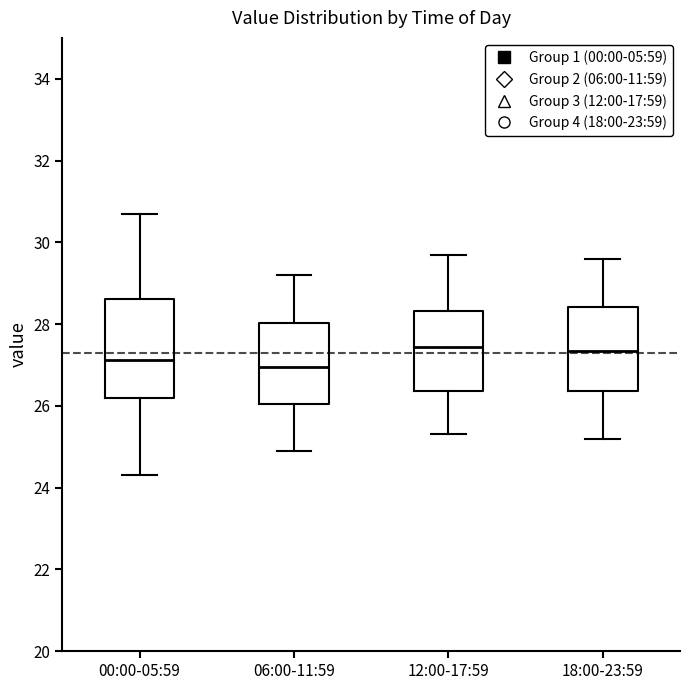

Comparing the boxes themselves (not the whiskers), which one is the tallest?

00:00-05:59